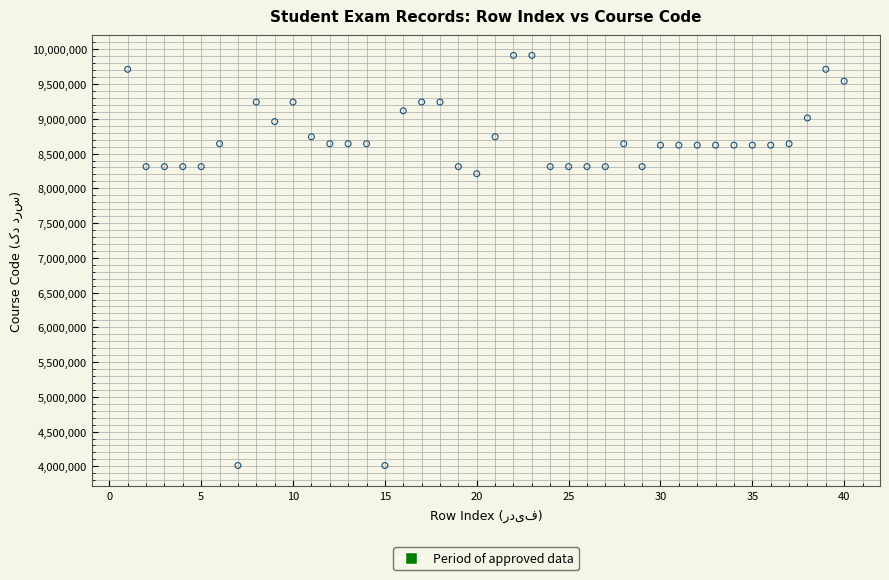

What is the range of Y values (max minus min)?

5900766